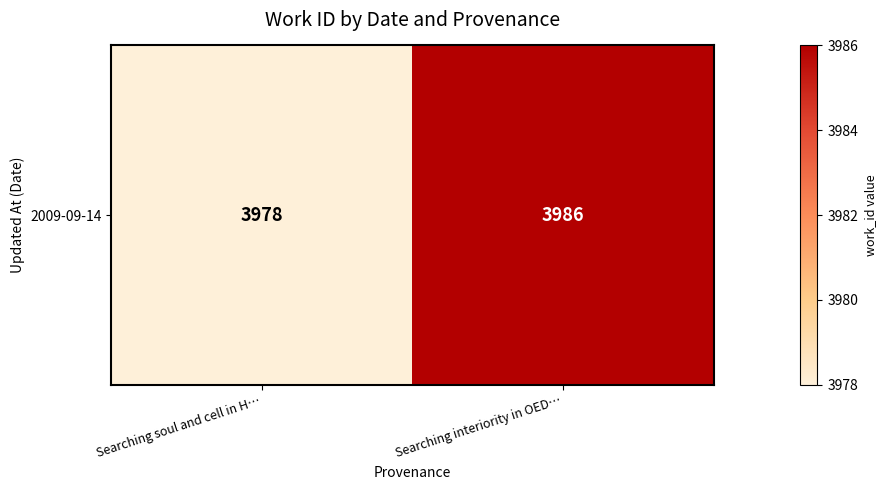

How many data points are less than 3986?

1